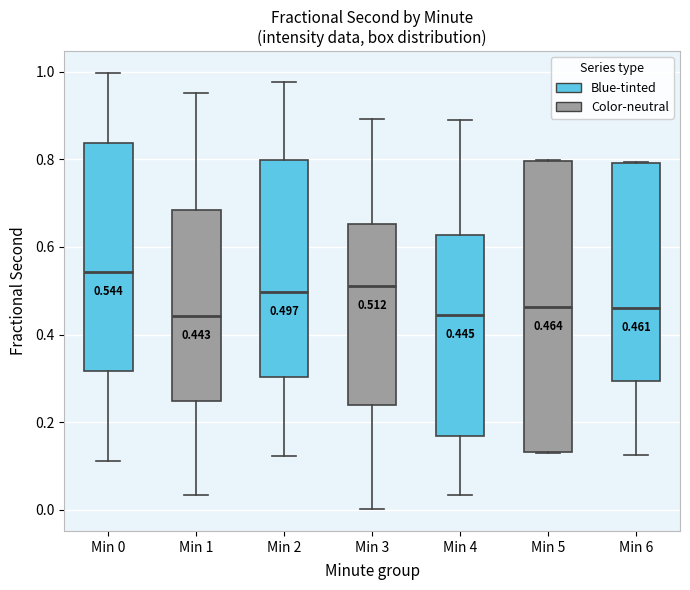

Which box is the tallest, from its lower edge to its upper edge?

Min 5